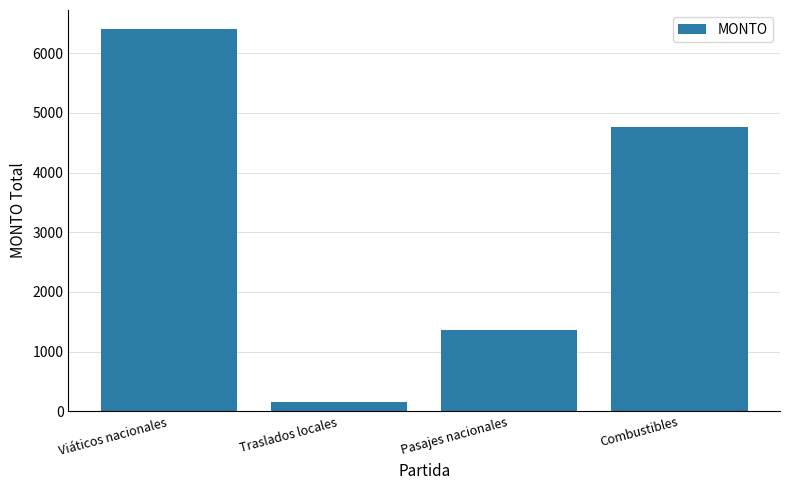

Reading left to right, what are all the values shown in this chart?

Viáticos nacionales=6403.0	Traslados locales=150.0	Pasajes nacionales=1368.0	Combustibles=4758.4